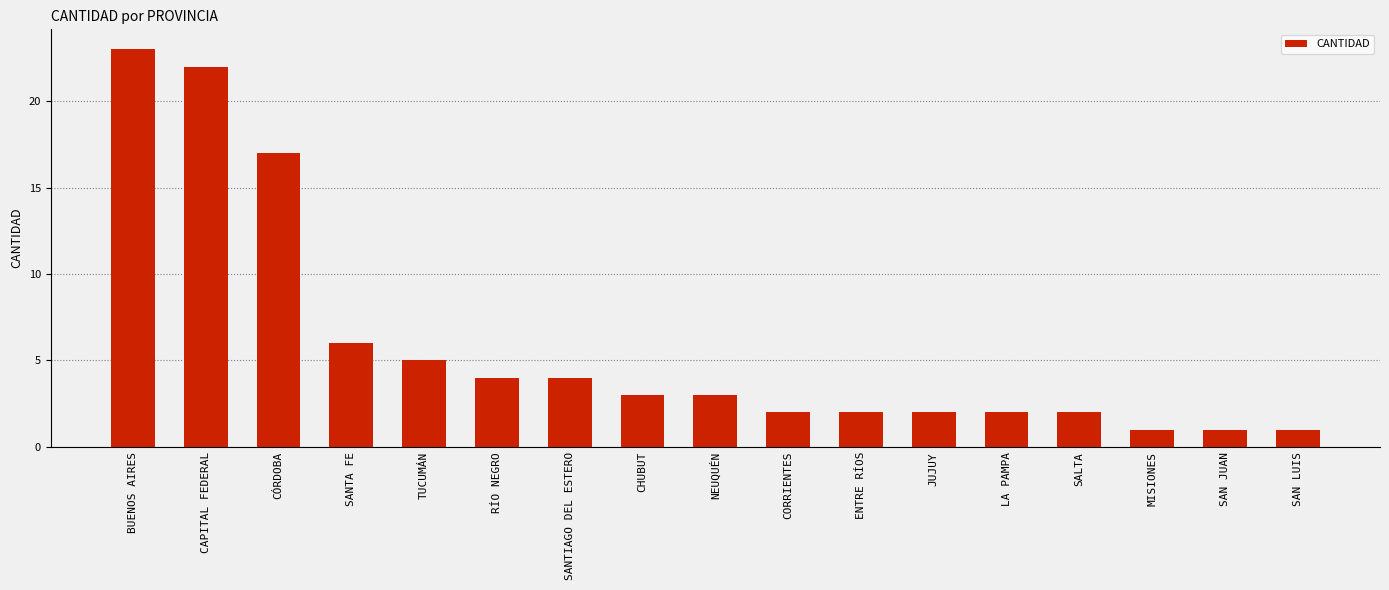

What is the sum of all values?

100